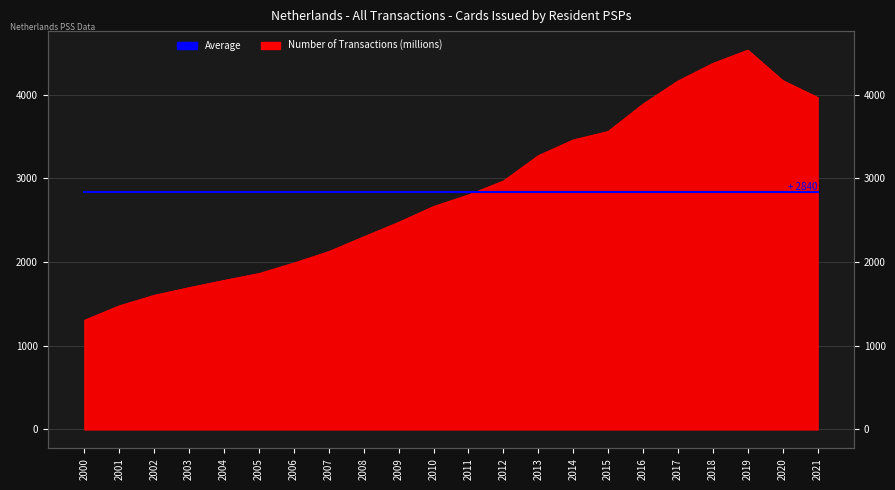

What is the average value?

2839.6